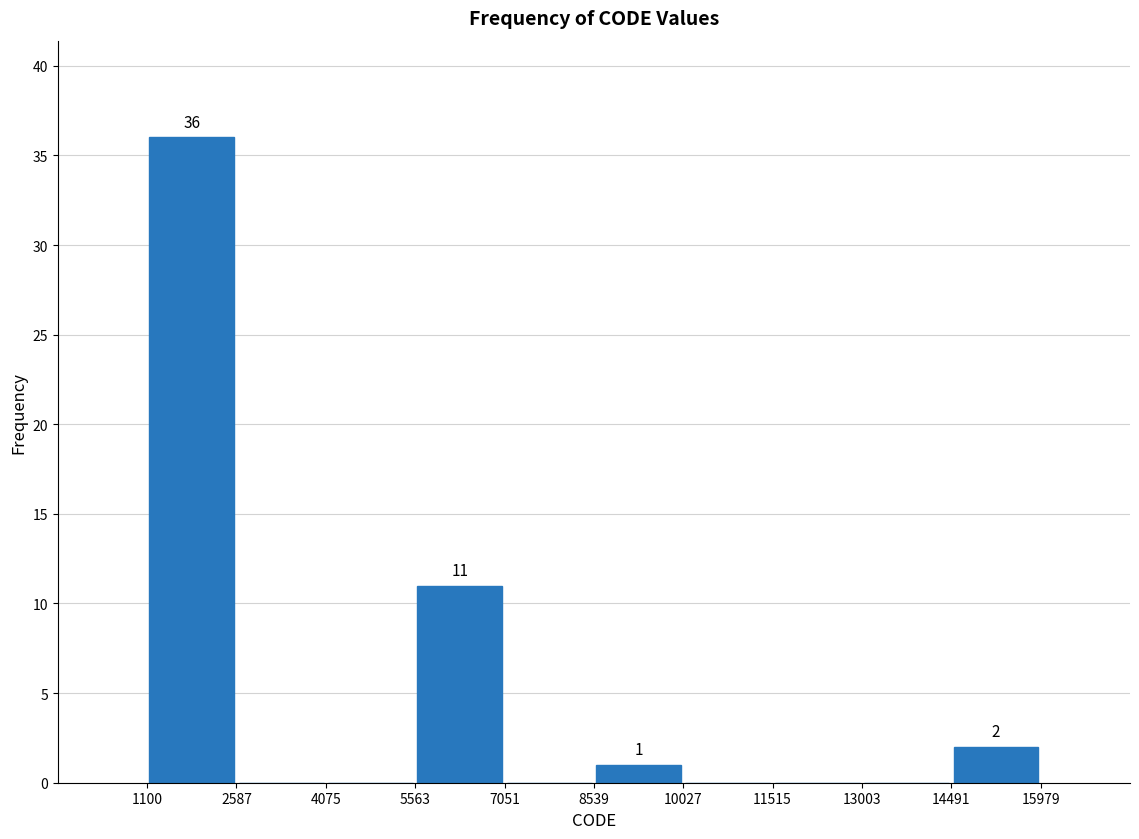

Which range on the x-axis has the tallest bar?

1100 to 2587